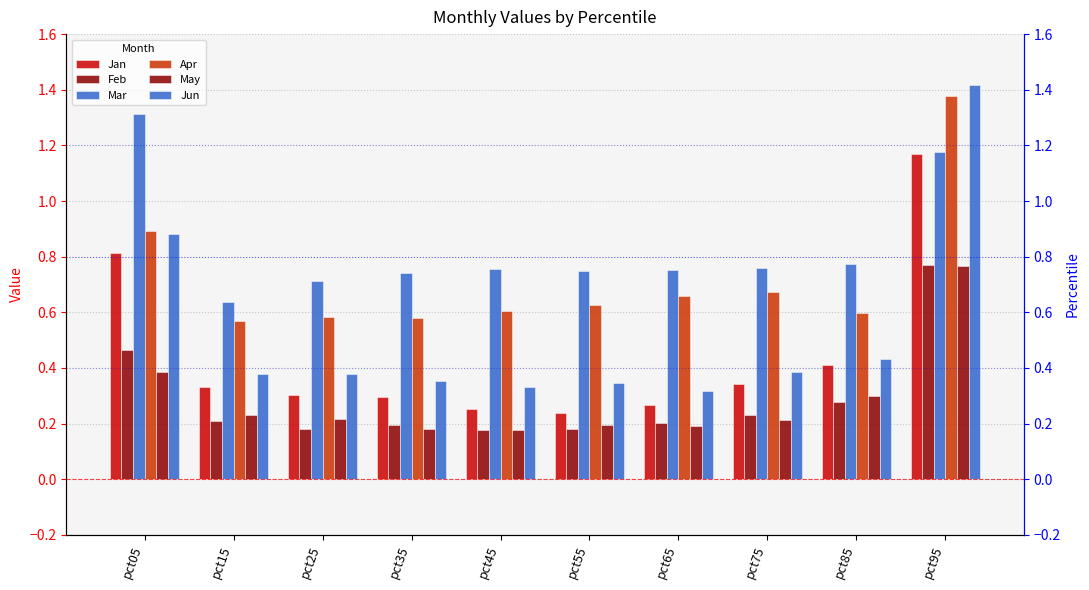

Are the bars grouped side by side (vs. stacked)?

Yes